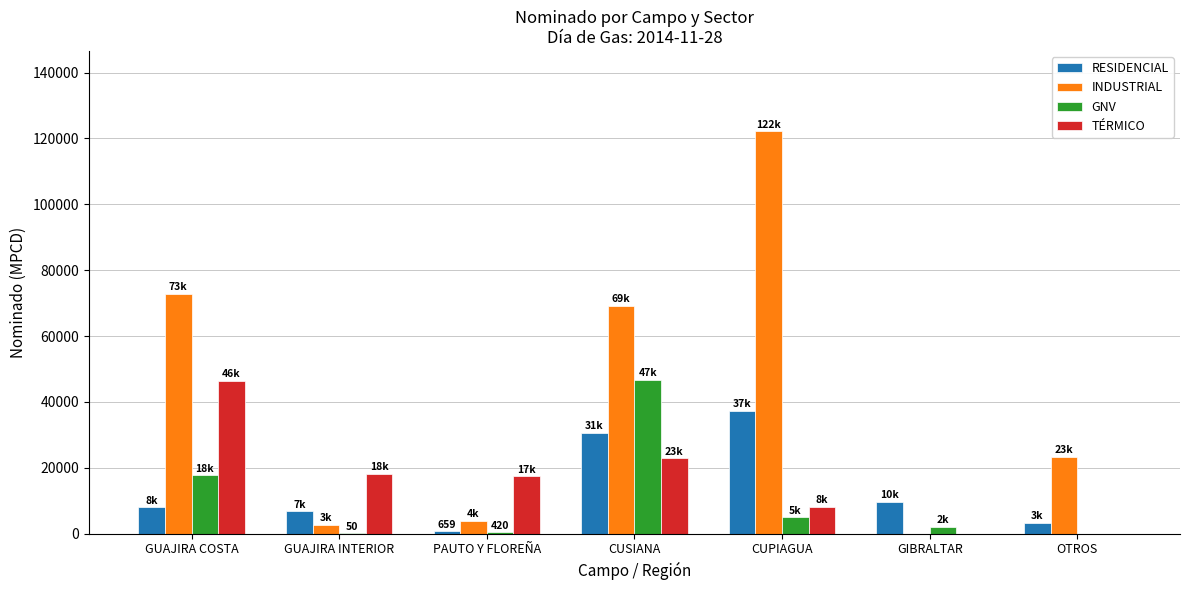

True or false: RESIDENCIAL has a value of 30657 at CUSIANA.

True